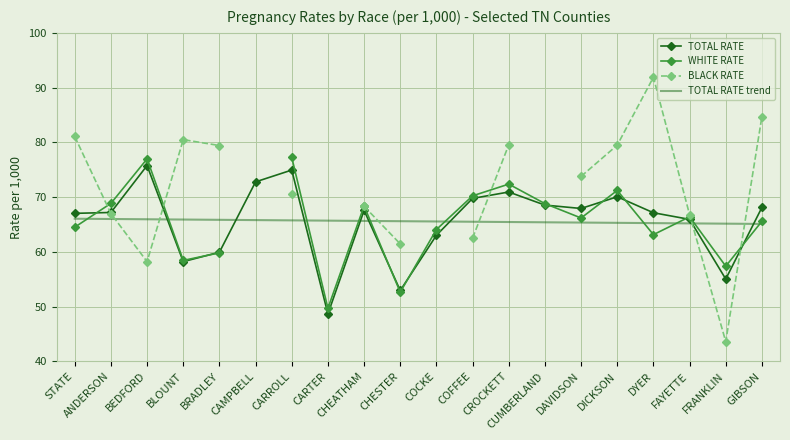

Which series ends up on top after the final intersection of TOTAL RATE trend and TOTAL RATE?

TOTAL RATE